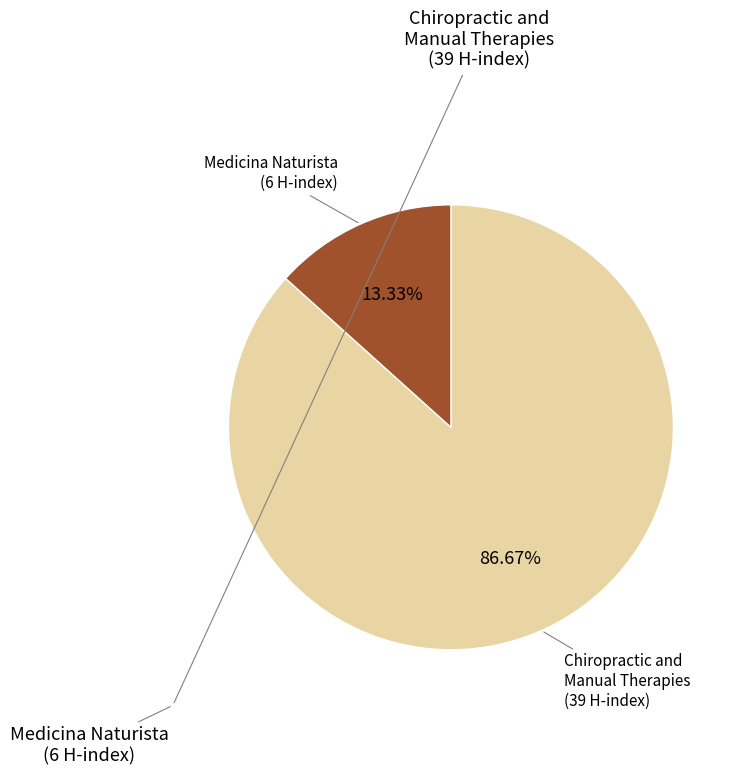

Is there a majority slice in this chart?

Yes